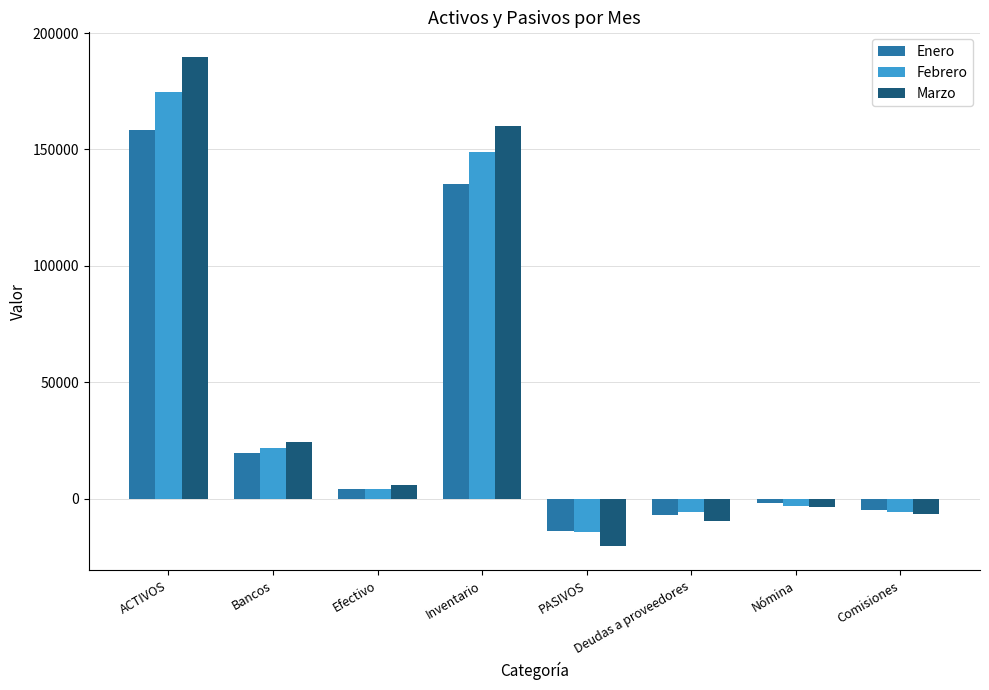

Which series changed the most between Bancos and PASIVOS?

Marzo